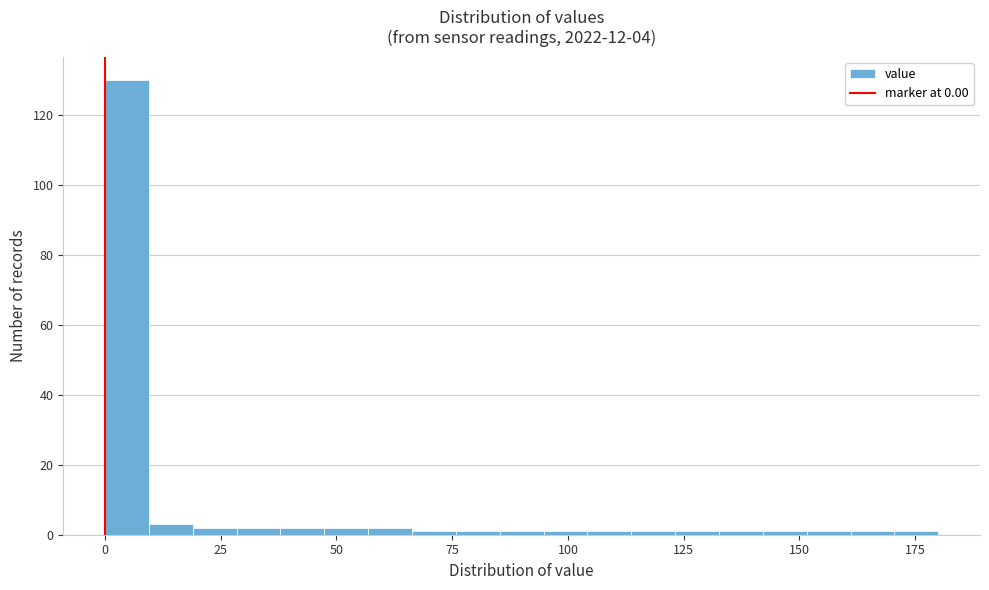

Around what value on the x-axis is the tallest bar? Give the approximate position of its centre, as read against the axis.

5